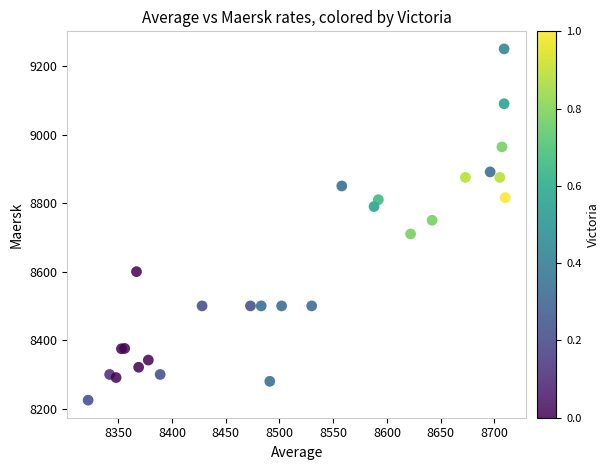

What Y value in the scatter plot is closest to 8737?

8750